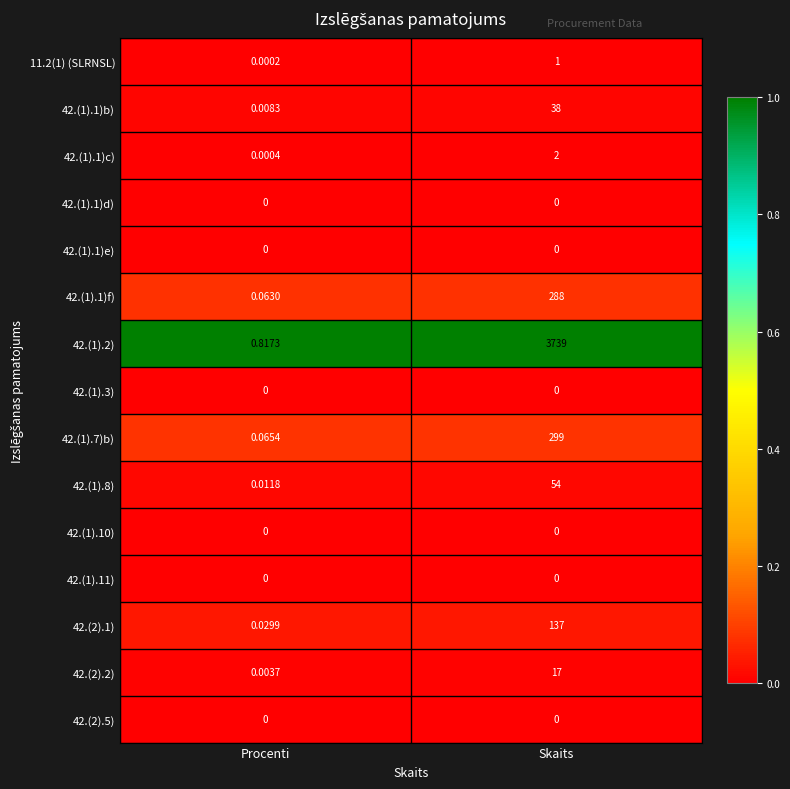

Is the value of 42.(1).1)d) at Skaits greater than the value of 42.(1).8) at Skaits?

No